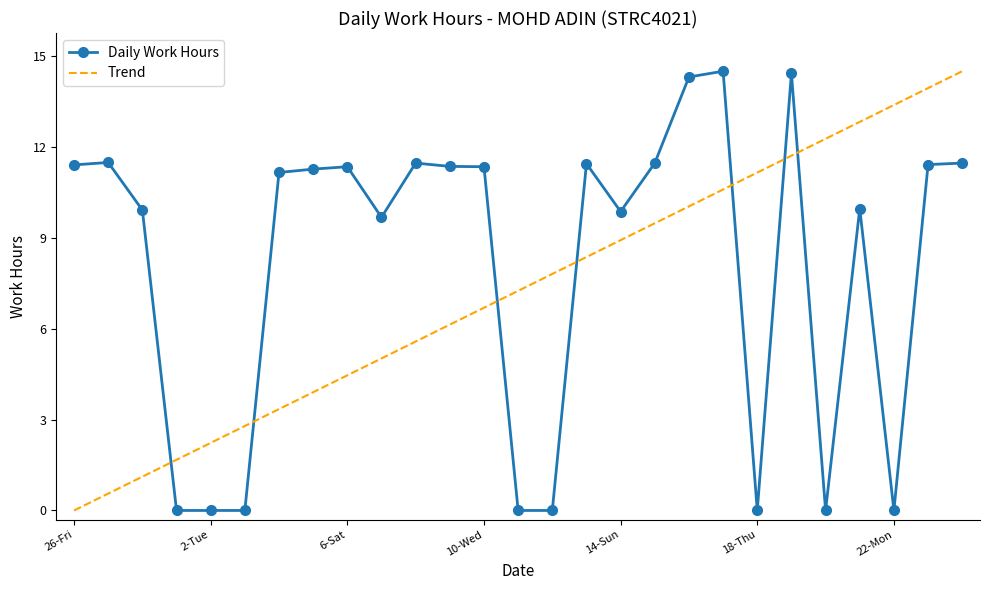

How many points are higher than both their immediate neighbors (excluding endpoints)?

7